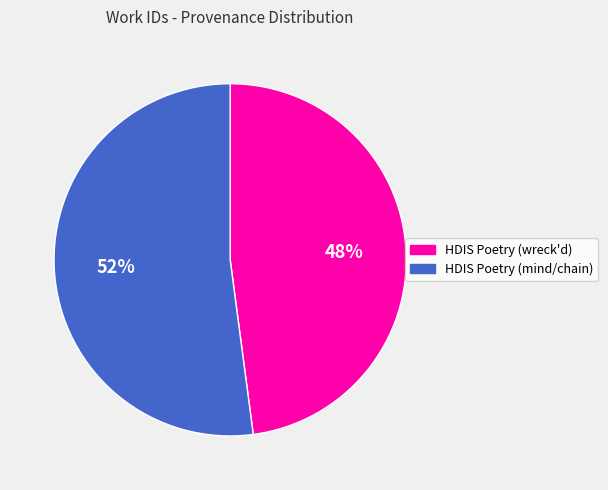

Combined, do HDIS Poetry (wreck'd) and HDIS Poetry (mind/chain) account for over 50%?

Yes